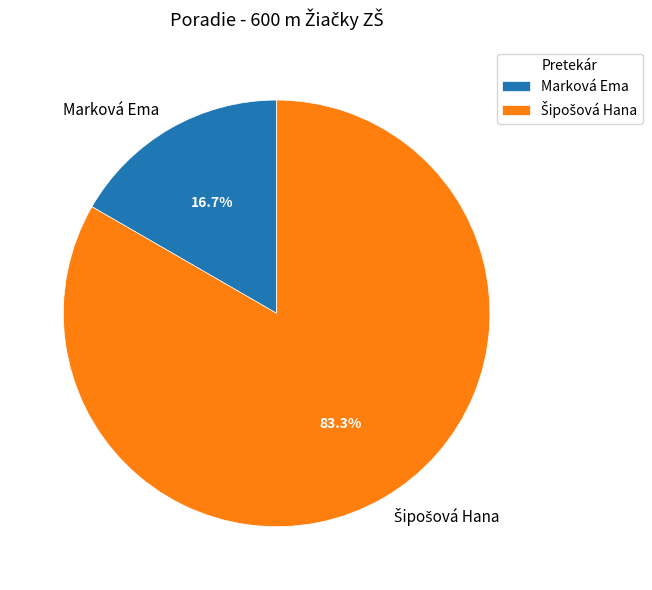

How much of the chart is everything except Marková Ema?

83.3%